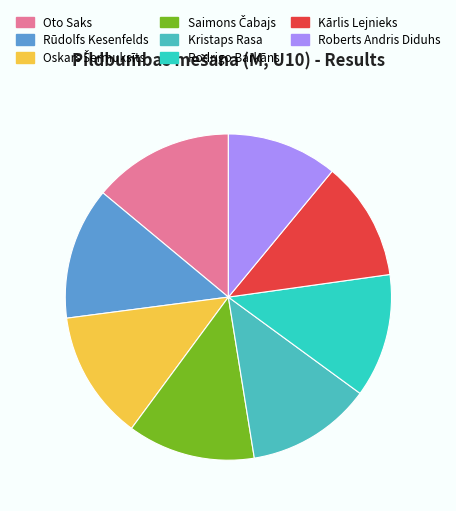

What is the change in value from Oskars Šermuksīts to Kristaps Rasa?

-0.3